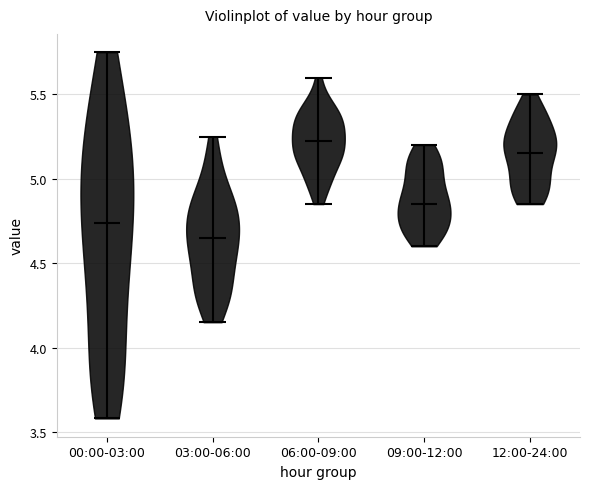

Which violin has the highest median line?

06:00-09:00